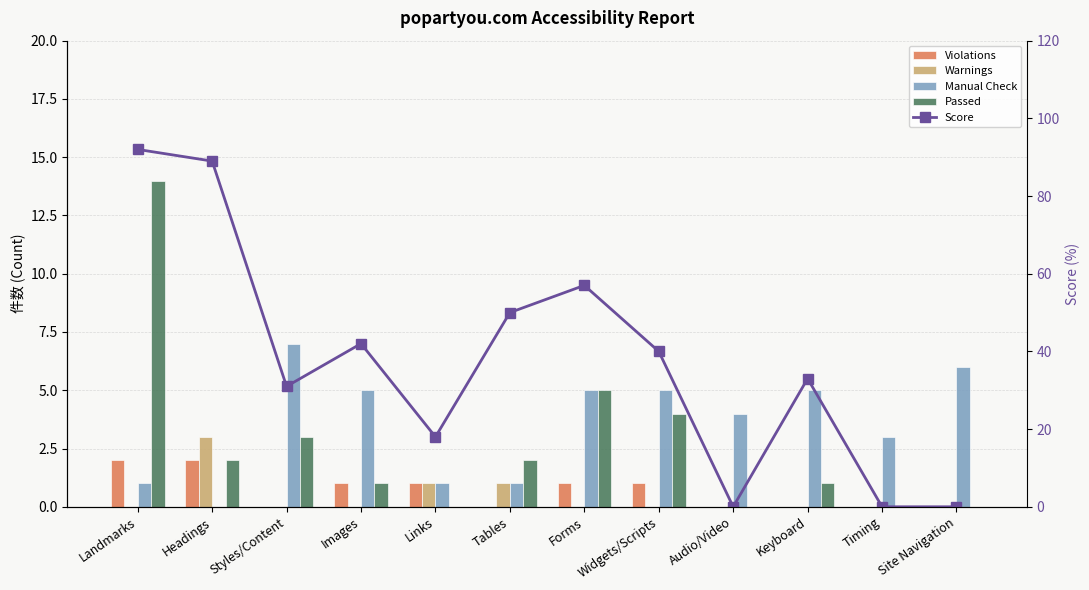

Which series has the largest range (max minus min)?

Score